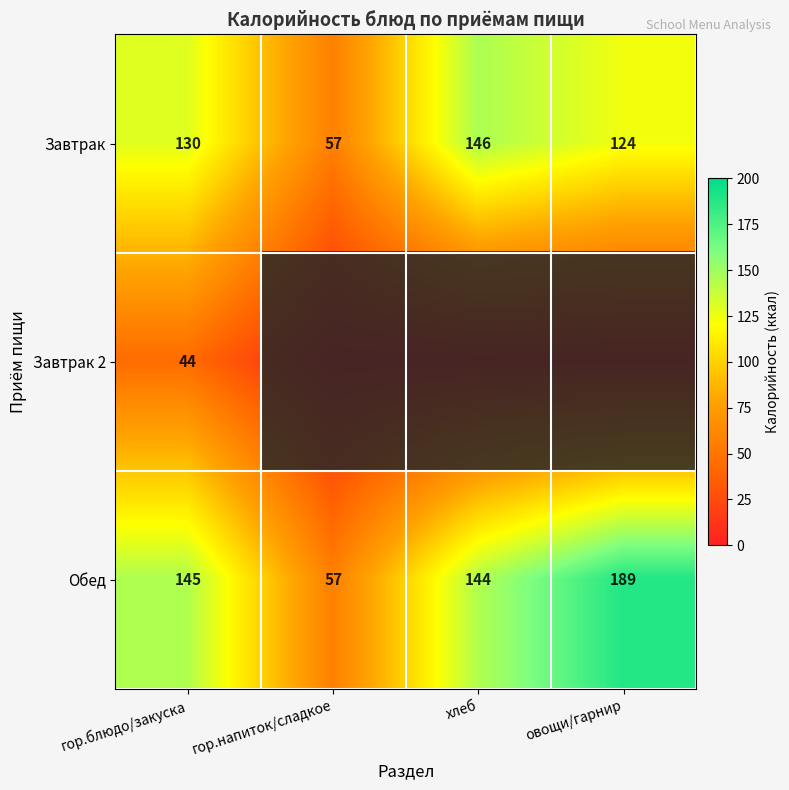

At which category does the chart reach its minimum across all series?

гор.напиток/сладкое